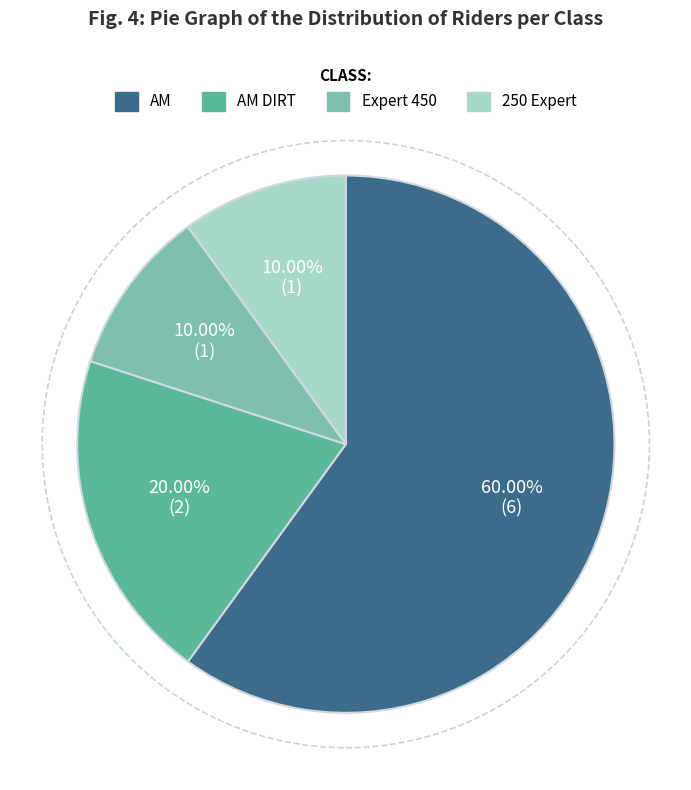

Is there a majority slice in this chart?

Yes